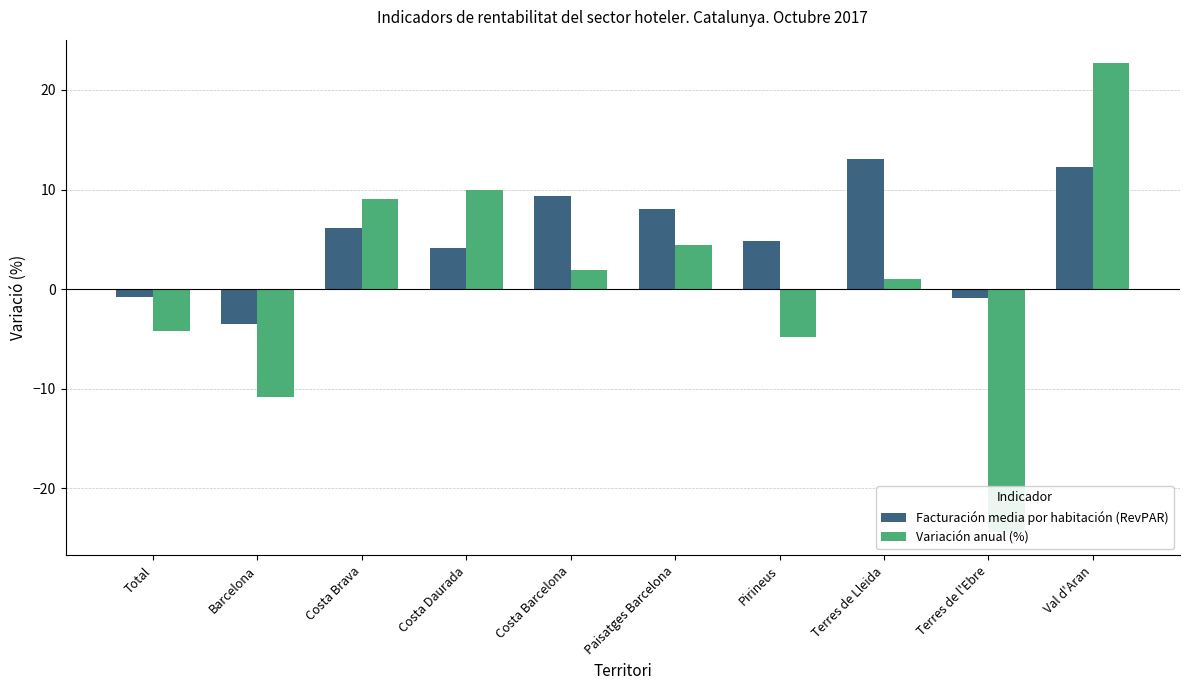

At which category is the sum across all series the highest?

Val d'Aran